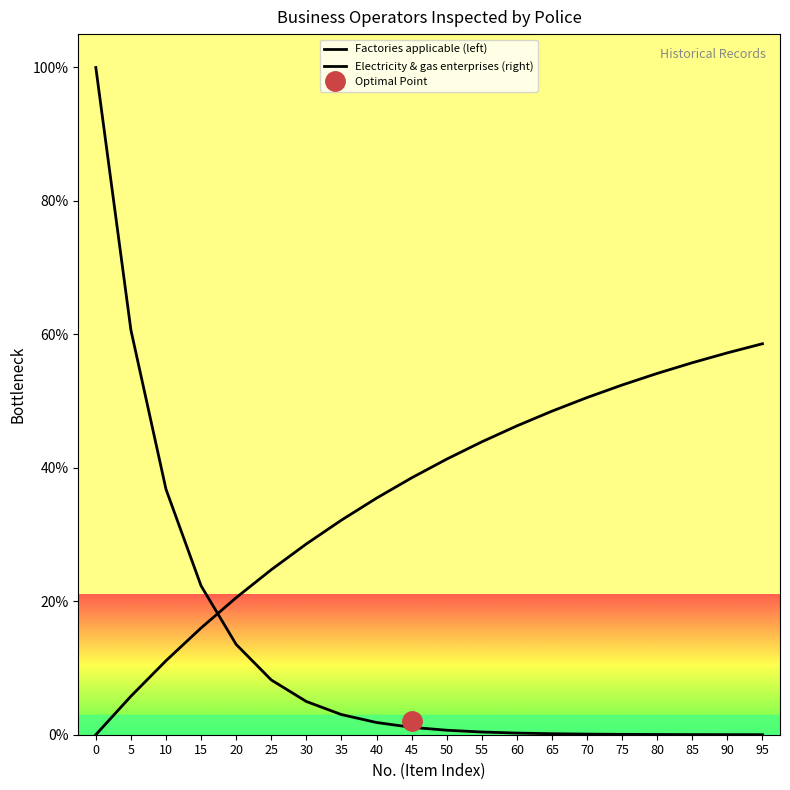

Reading left to right, extract all data points from this chart.

Factories applicable (left): 0=100.0	5=60.7	10=36.8	15=22.3	20=13.5	25=8.2	30=5.0	35=3.0	40=1.8	45=1.1	50=0.7	55=0.4	60=0.2	65=0.2	70=0.1	75=0.1	80=0.0	85=0.0	90=0.0	95=0.0
Electricity & gas enterprises (right): 0=0.0	5=5.8	10=11.1	15=16.0	20=20.5	25=24.7	30=28.6	35=32.2	40=35.5	45=38.5	50=41.3	55=43.9	60=46.3	65=48.5	70=50.5	75=52.4	80=54.1	85=55.8	90=57.2	95=58.6